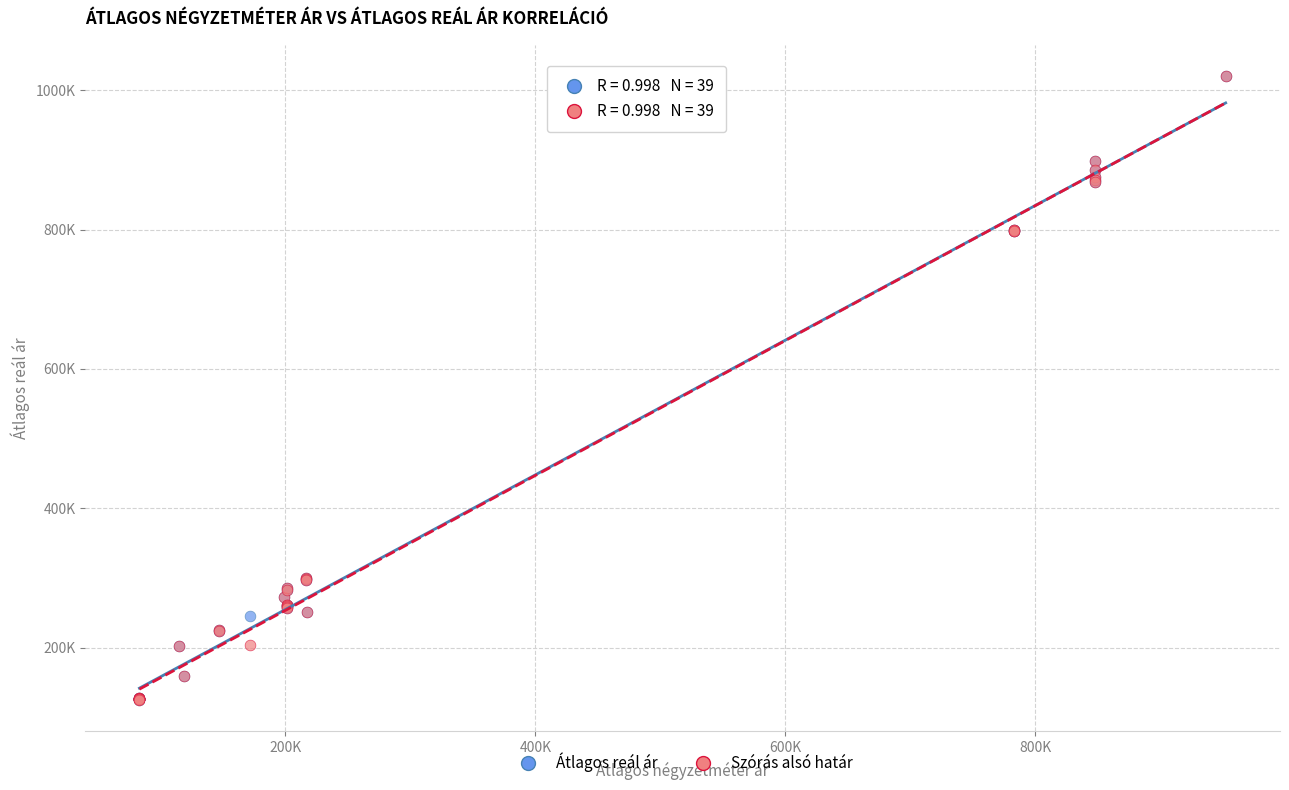

What are all the series names shown in the legend?

Átlagos reál ár, Szórás alsó határ